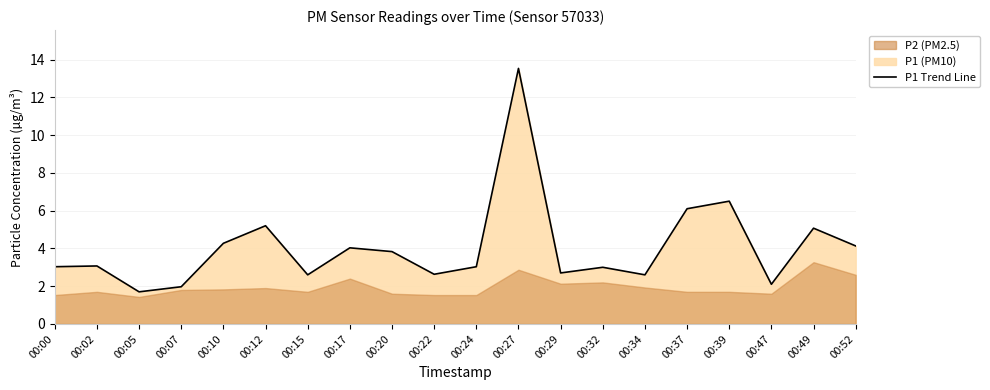

At which category does the chart reach its minimum across all series?

00:05